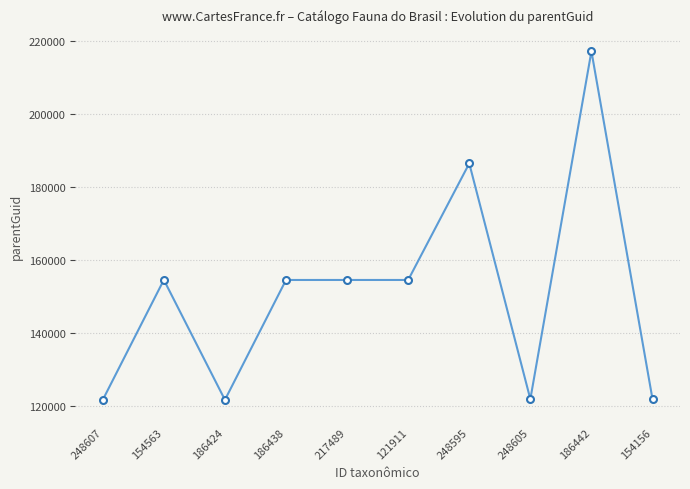

What is the value of the 2nd point from the left?

154557